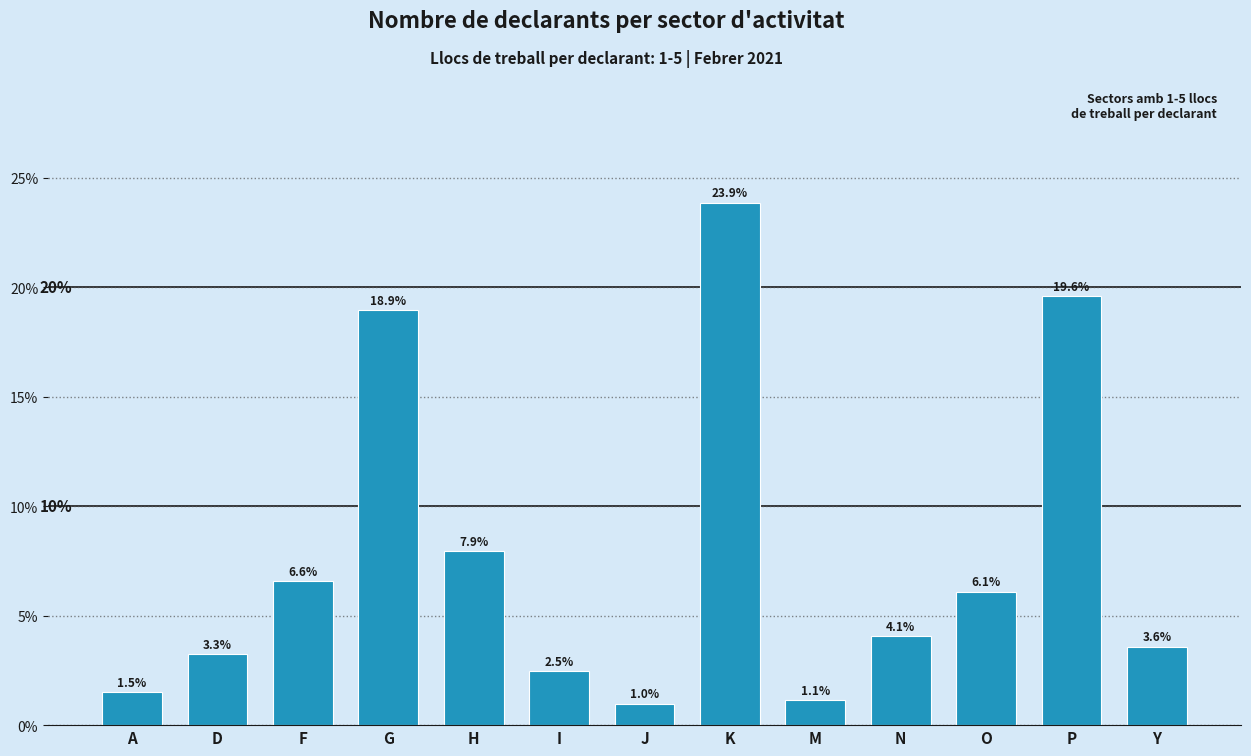

Reading left to right, extract all data points from this chart.

A=1.5	D=3.3	F=6.6	G=18.9	H=7.9	I=2.5	J=1.0	K=23.9	M=1.1	N=4.1	O=6.1	P=19.6	Y=3.6